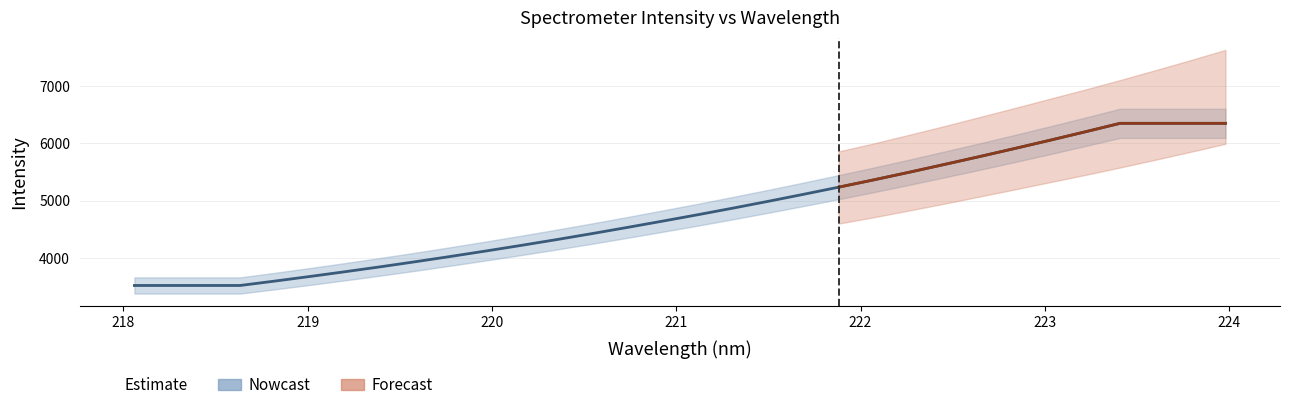

Rank the categories by value from lowest to highest.

218.0596, 218.2508, 218.442, 218.6332, 218.8244, 219.0156, 219.2067, 219.3979, 219.589, 219.7801, 219.9712, 220.1623, 220.3533, 220.5444, 220.7354, 220.9264, 221.1174, 221.3083, 221.4993, 221.6902, 221.8812, 222.0721, 222.263, 222.4538, 222.6447, 222.8355, 223.0264, 223.2172, 223.408, 223.5987, 223.7895, 223.9802